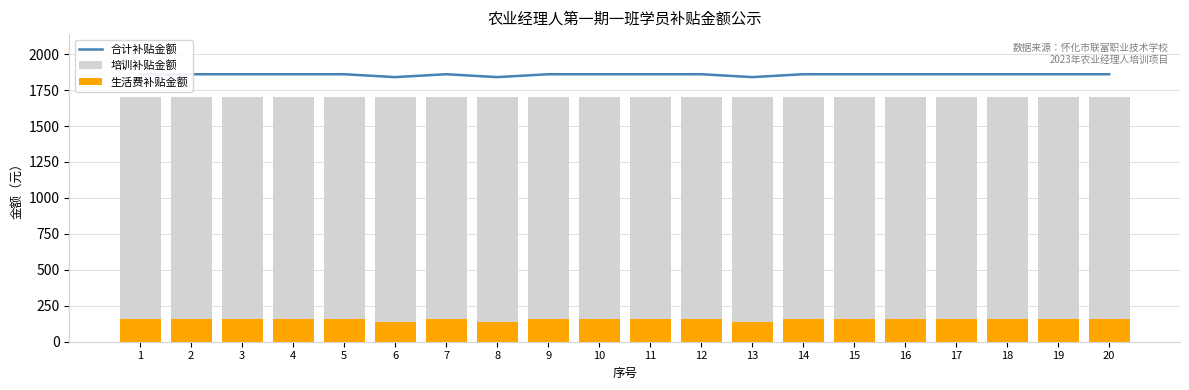

Reading right to left, what are all the values shown in this chart?

合计补贴金额: 20=1860	19=1860	18=1860	17=1860	16=1860	15=1860	14=1860	13=1840	12=1860	11=1860	10=1860	9=1860	8=1840	7=1860	6=1840	5=1860	4=1860	3=1860	2=1860	1=1860
培训补贴金额: 20=1700	19=1700	18=1700	17=1700	16=1700	15=1700	14=1700	13=1700	12=1700	11=1700	10=1700	9=1700	8=1700	7=1700	6=1700	5=1700	4=1700	3=1700	2=1700	1=1700
生活费补贴金额: 20=160	19=160	18=160	17=160	16=160	15=160	14=160	13=140	12=160	11=160	10=160	9=160	8=140	7=160	6=140	5=160	4=160	3=160	2=160	1=160